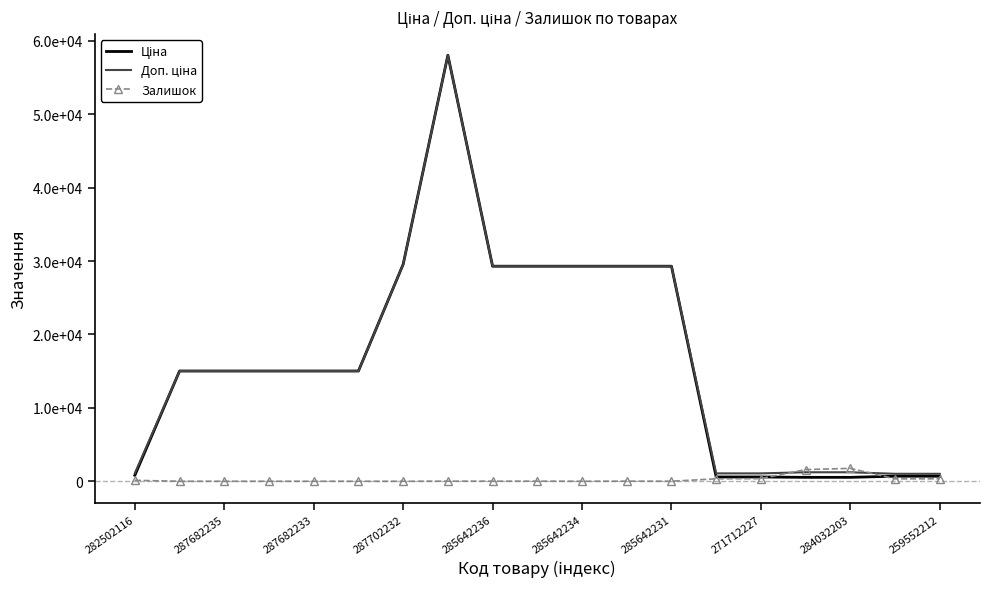

What is the average value of the Залишок series?

256.7